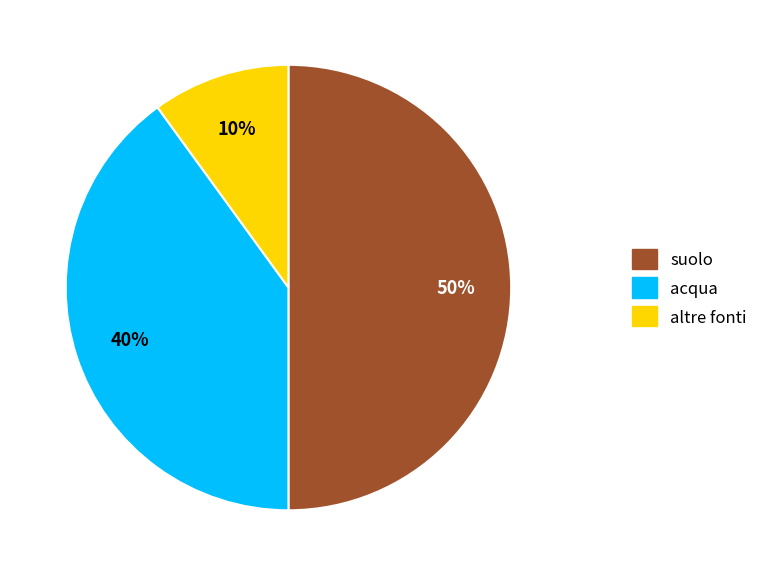

To the nearest percent, what is the average slice percentage?

33%